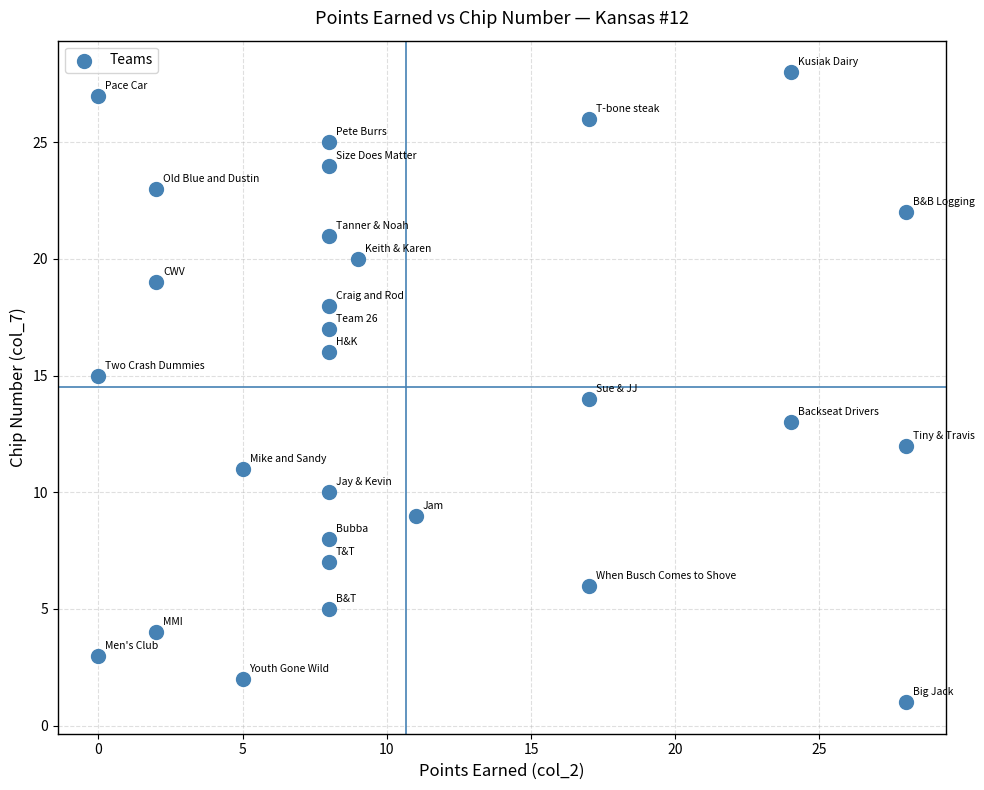

What is the range of X values (max minus min)?

28